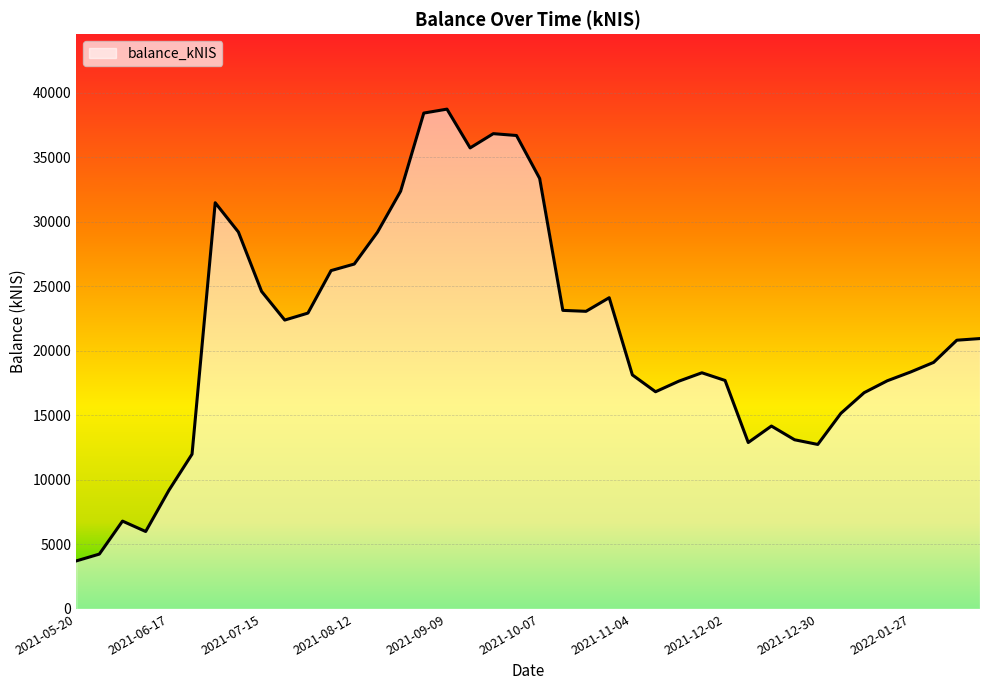

What is the maximum value shown in the chart?

38722.2